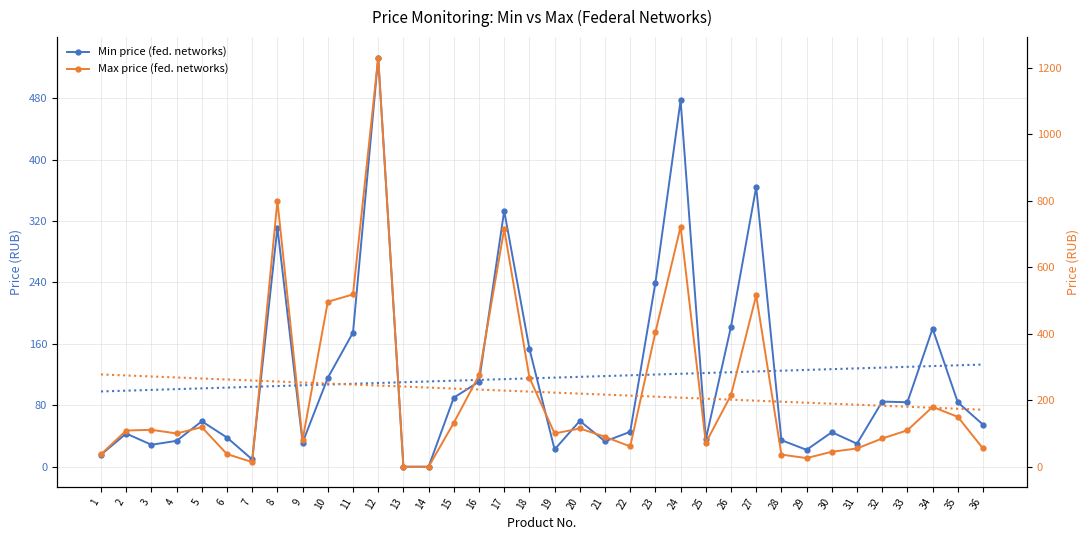

True or false: Min price (fed. networks) and Max price (fed. networks) cross at least once.

False